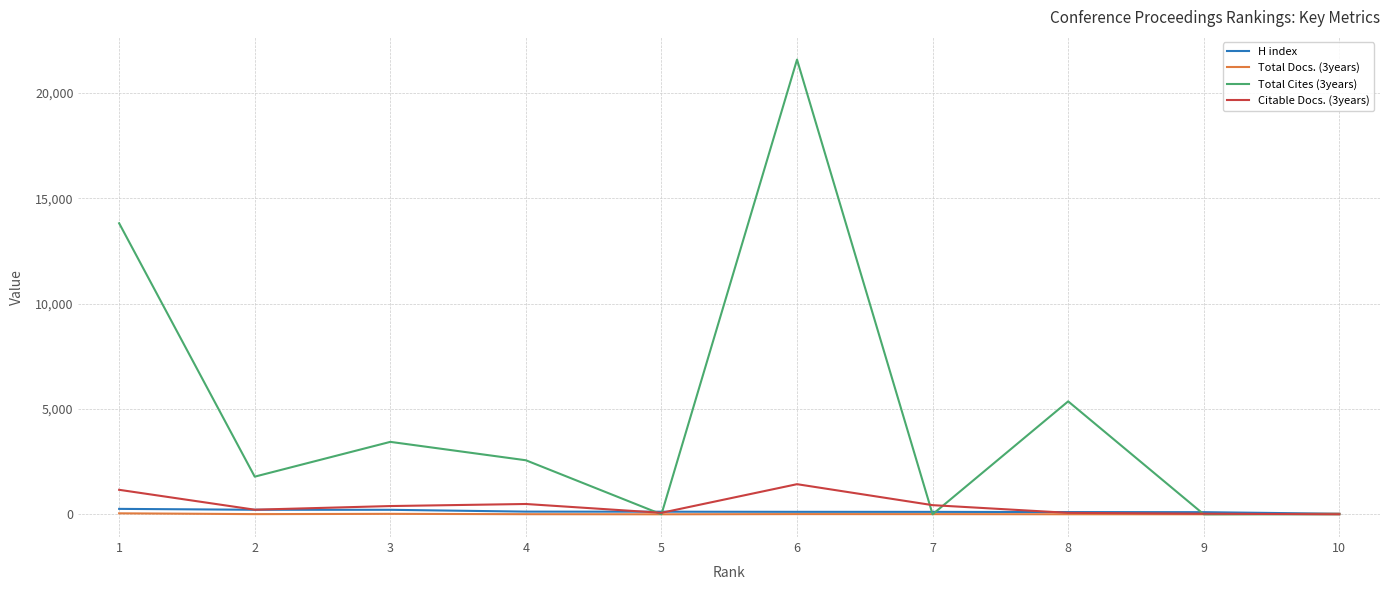

What is the sum of all Total Cites (3years) values?

48533